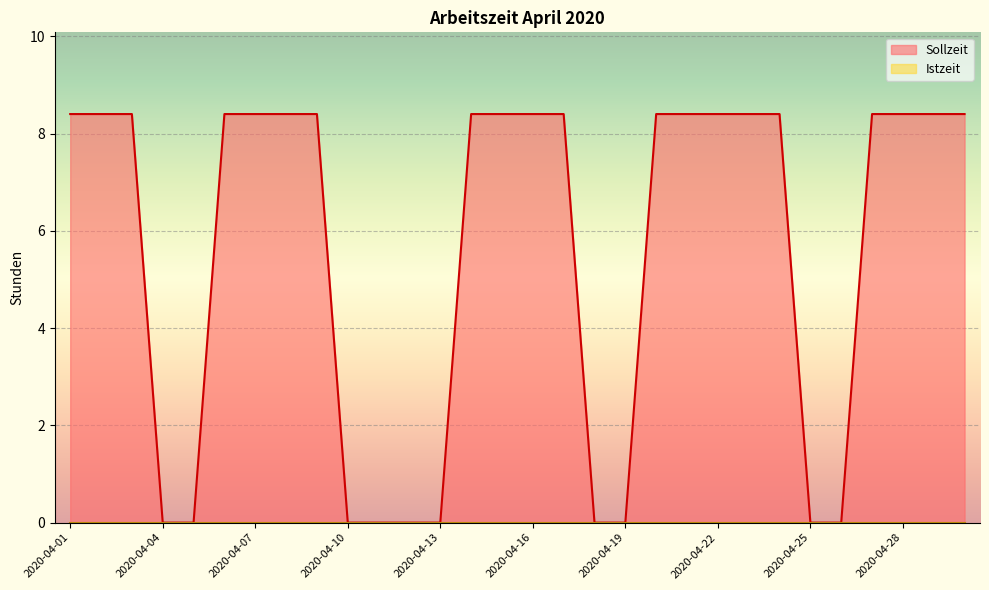

What is the difference between the second highest and minimum values?

8.4